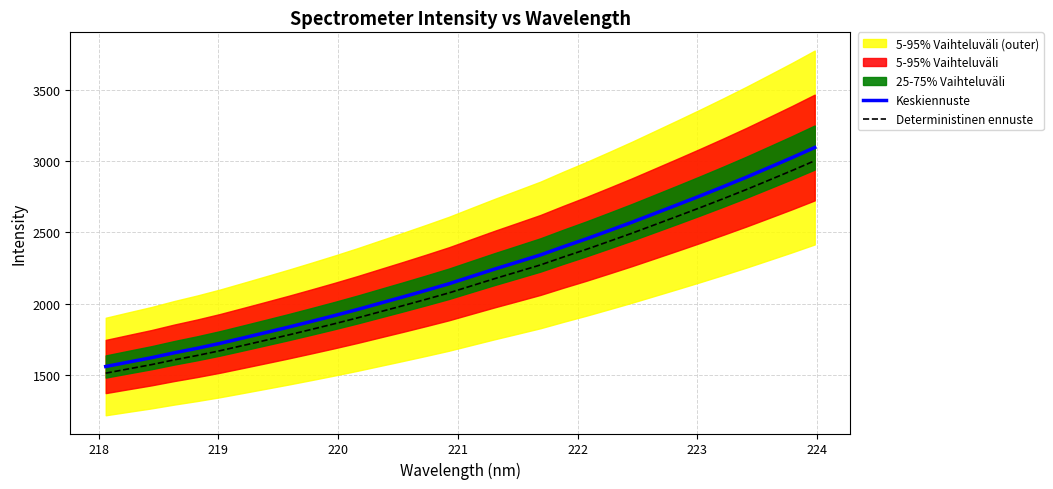

What is the sum of all Deterministinen ennuste values?

68993.0